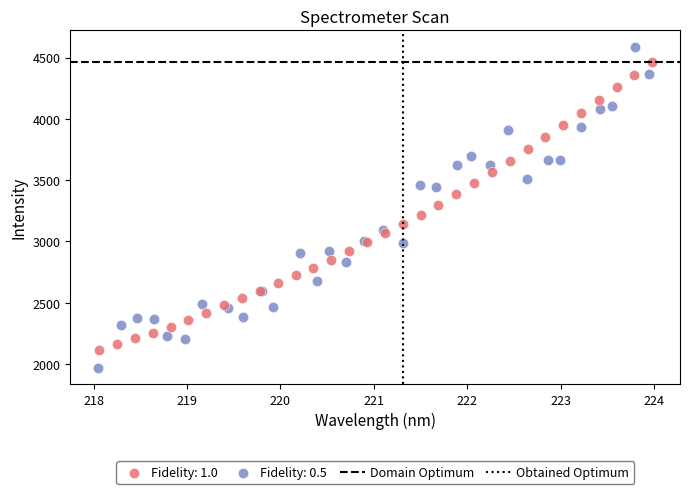

Which series has the widest spread of Y values?

Fidelity: 0.5